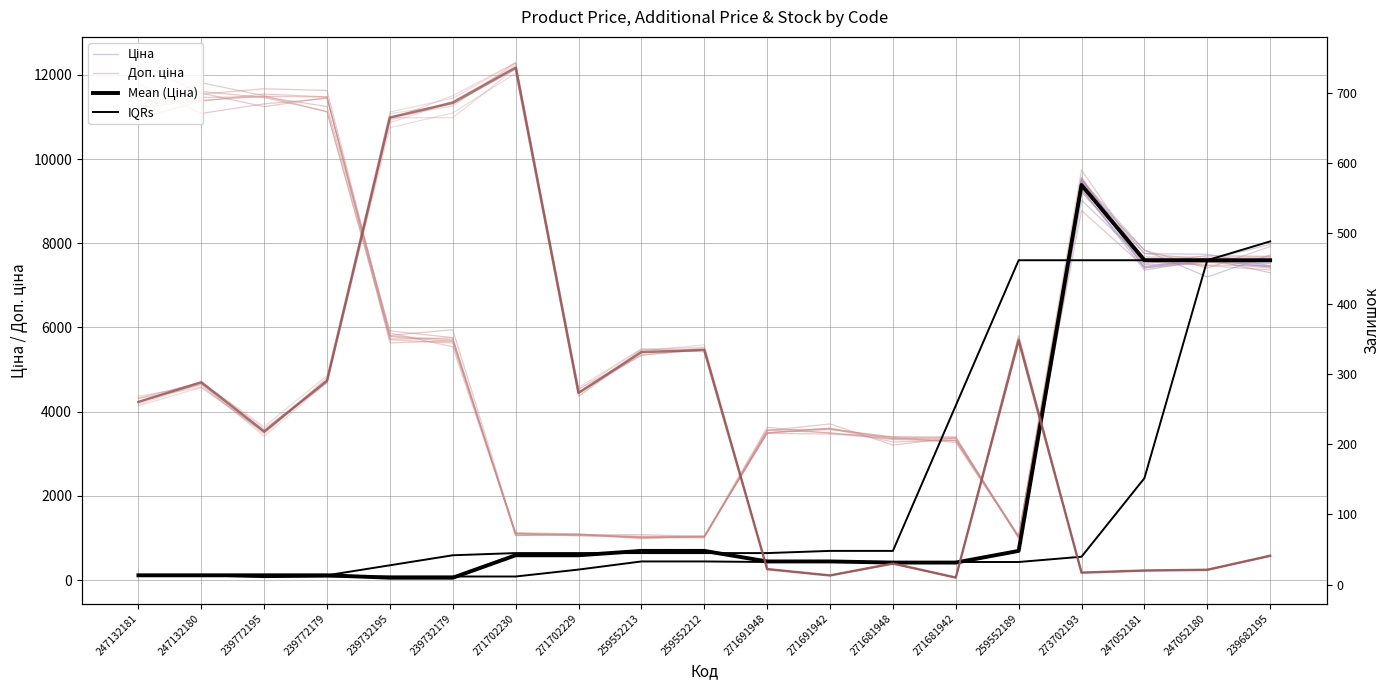

The Залишок series shows 93.6 at 239772179. True or false?

False